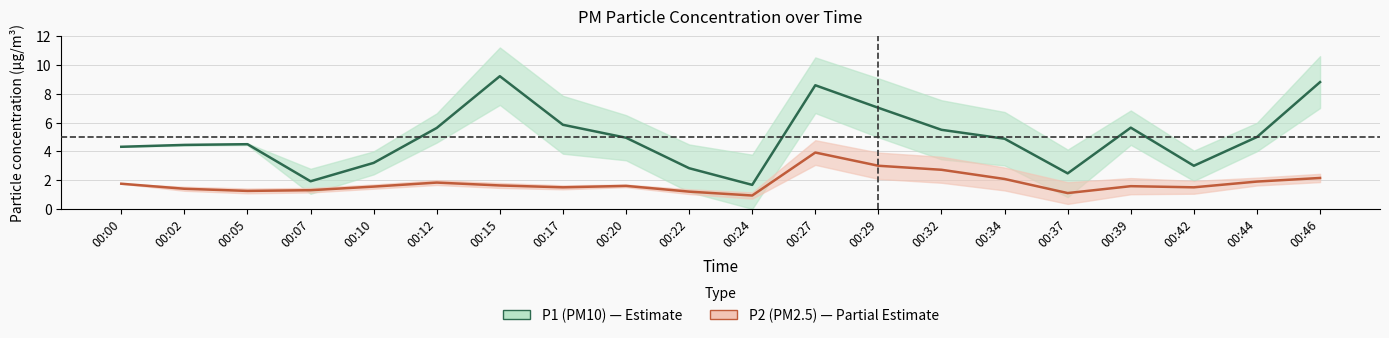

What is the value of the P1 (PM10) point at the 3rd from the left?

4.5